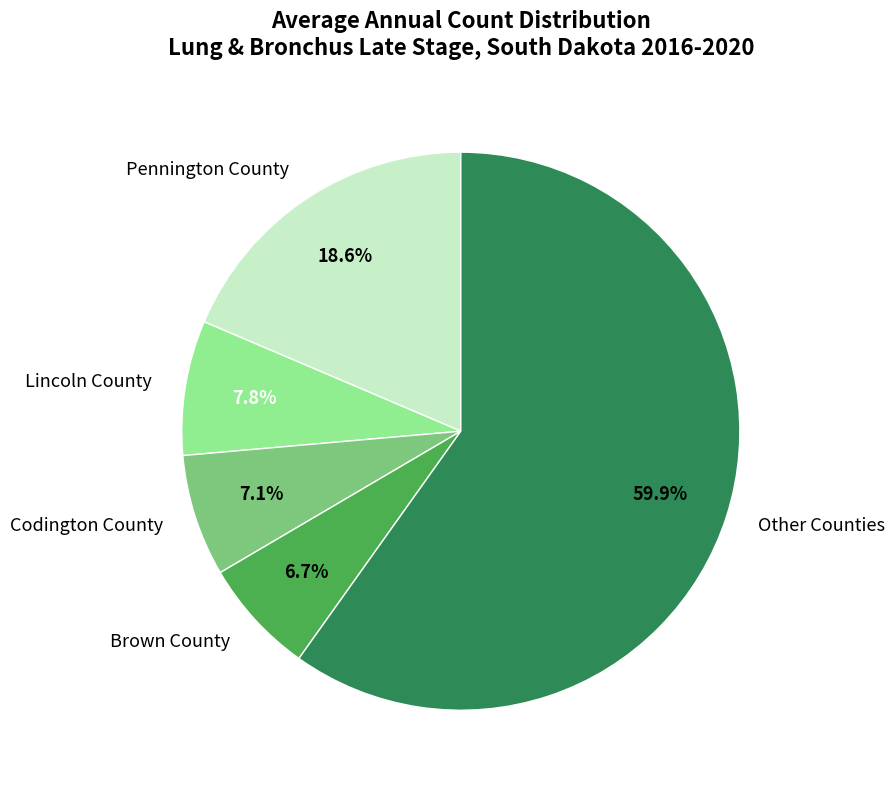

Which has a higher value, Codington County or Lincoln County?

Lincoln County